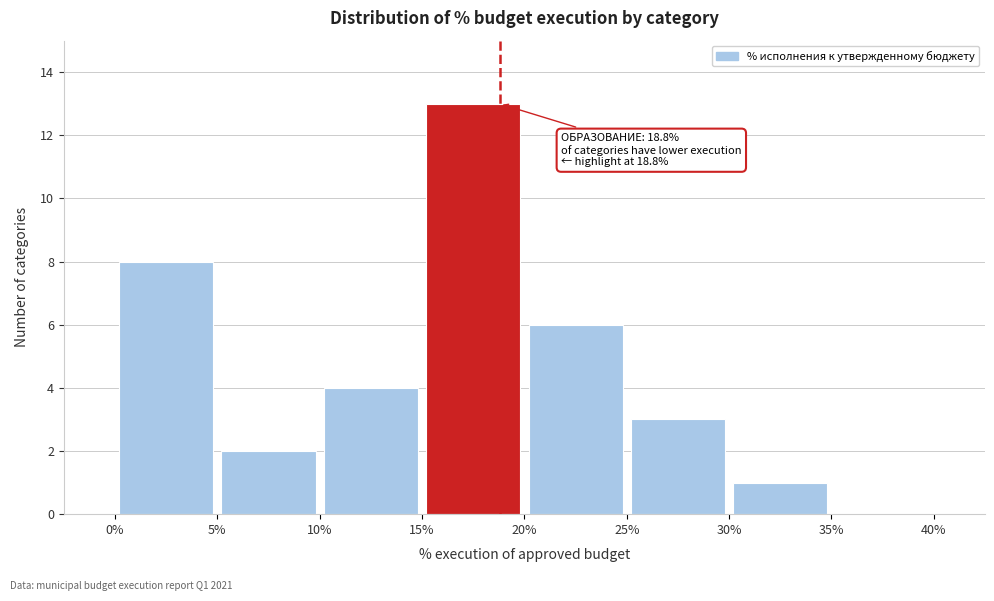

Which range on the x-axis has the tallest bar?

15% to 20%